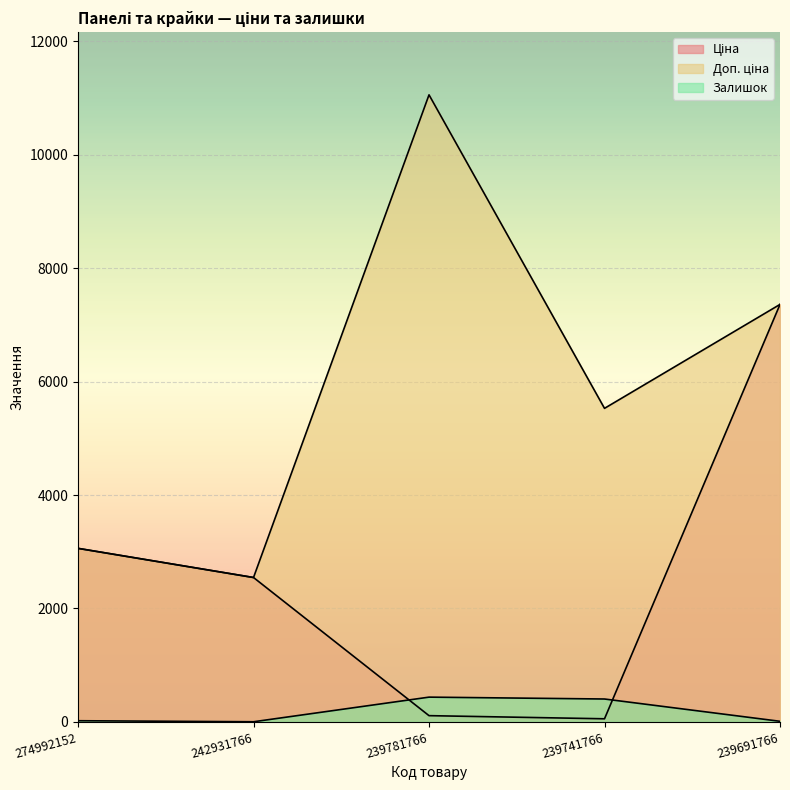

What is the highest value of the Ціна series?

7360.2